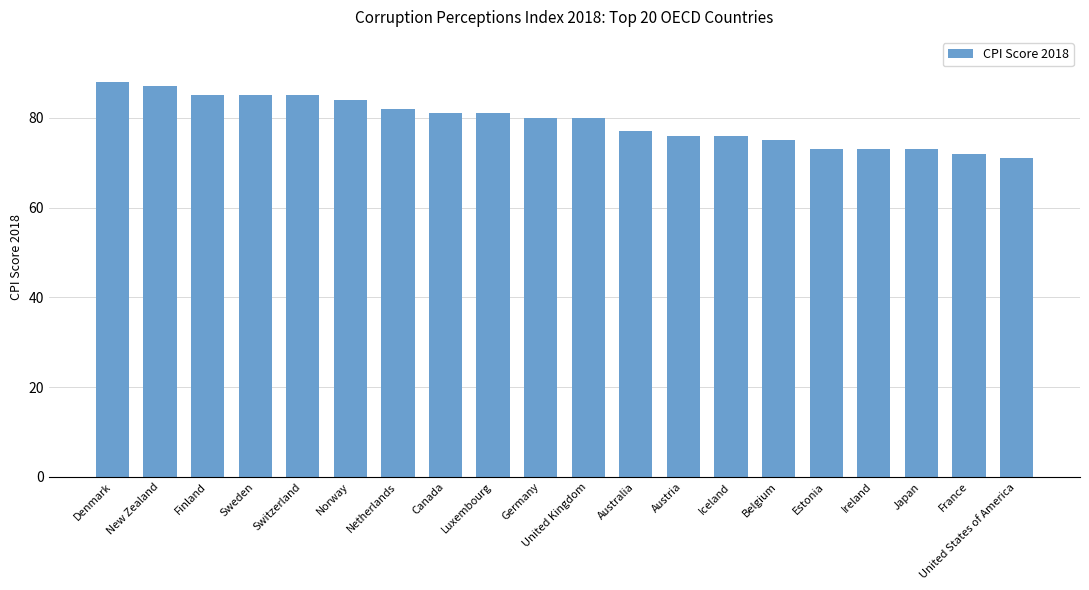

How many bars are there in total?

20